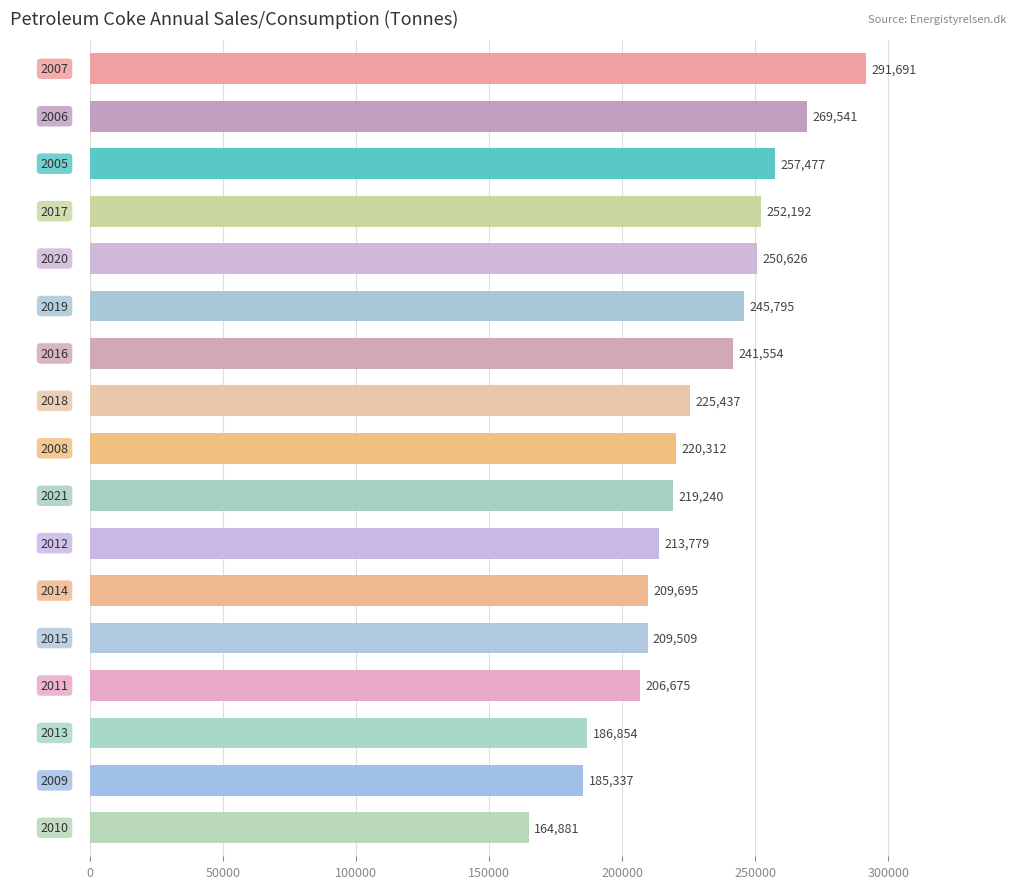

What is the value of the 14th bar from the top?

206675